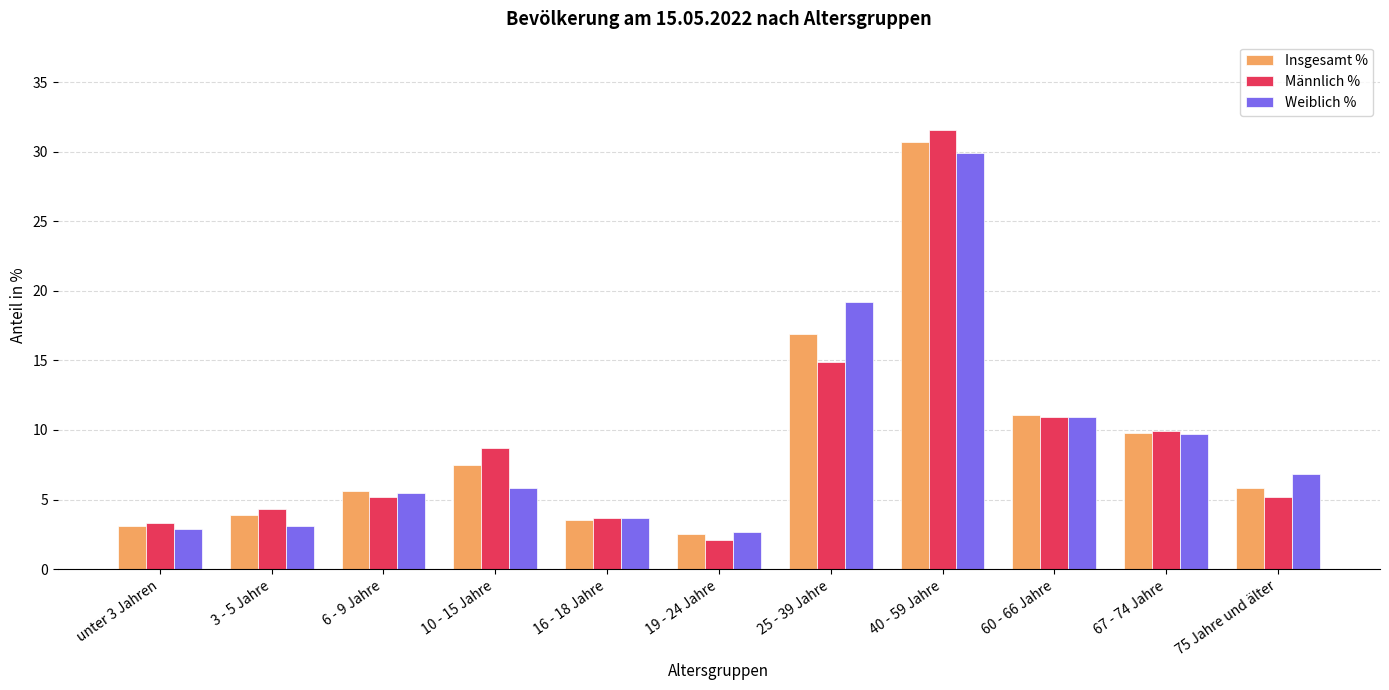

Is the value of Männlich % at 40 - 59 Jahre greater than the value of Weiblich % at 25 - 39 Jahre?

Yes